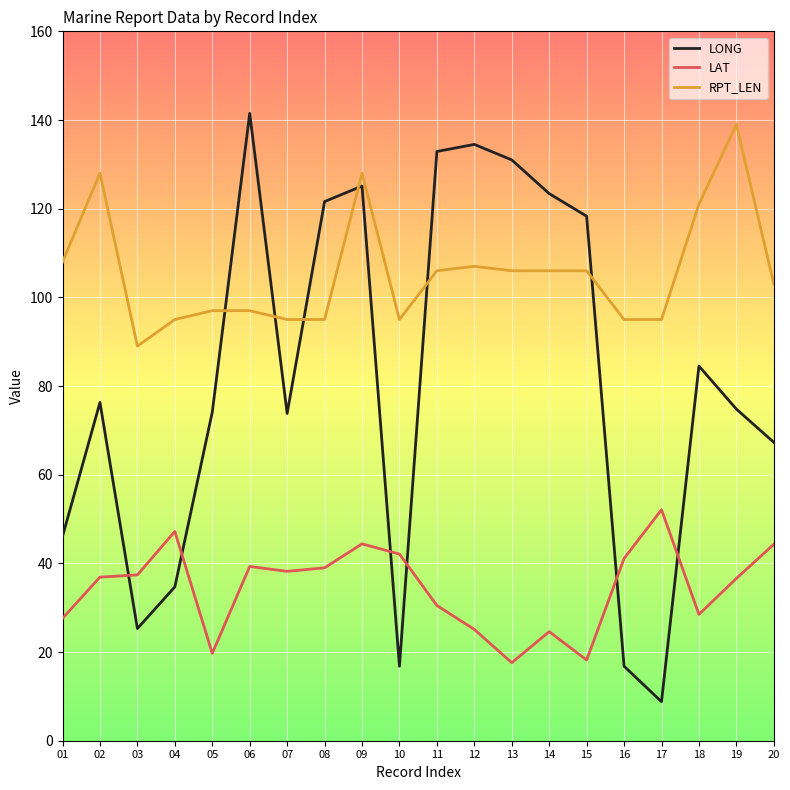

The LAT series shows 27.6 at 01. True or false?

True